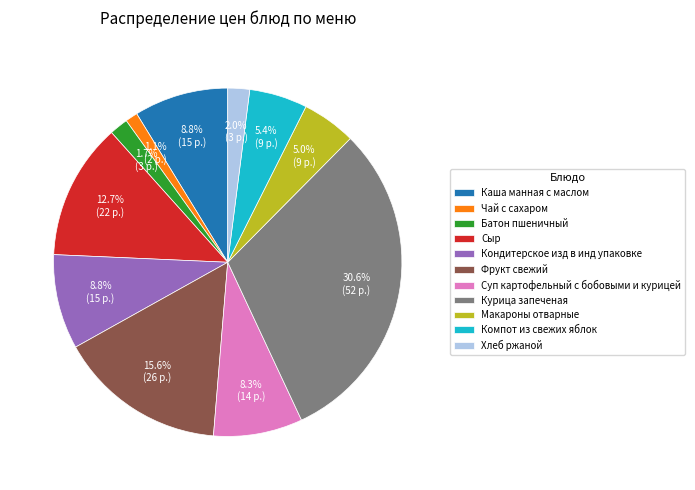

Do Суп картофельный с бобовыми и курицей and Курица запеченая together represent more than half of the pie?

No